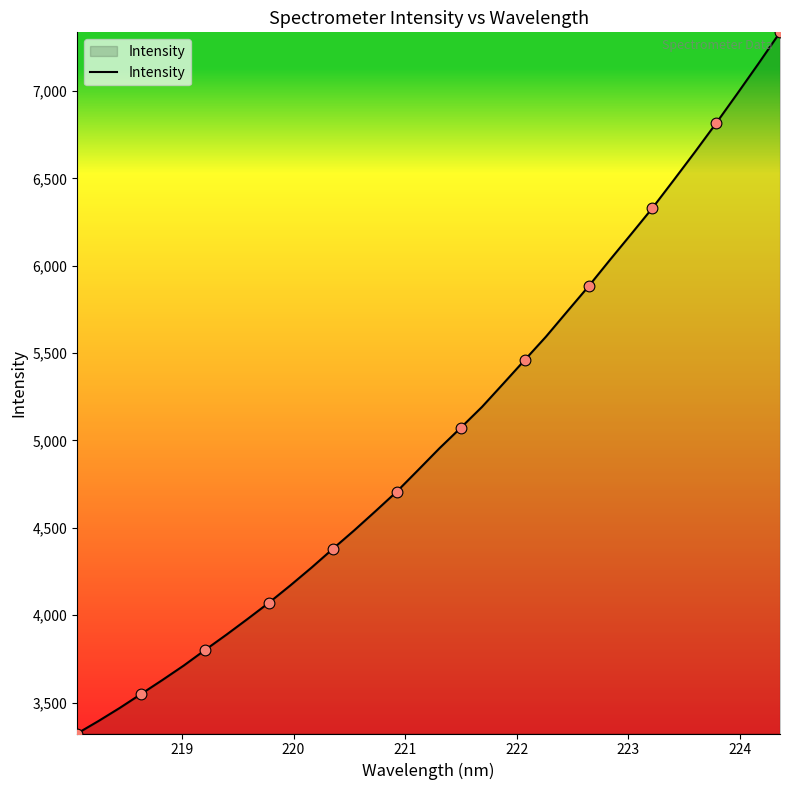

What is the minimum value shown in the chart?

3322.9